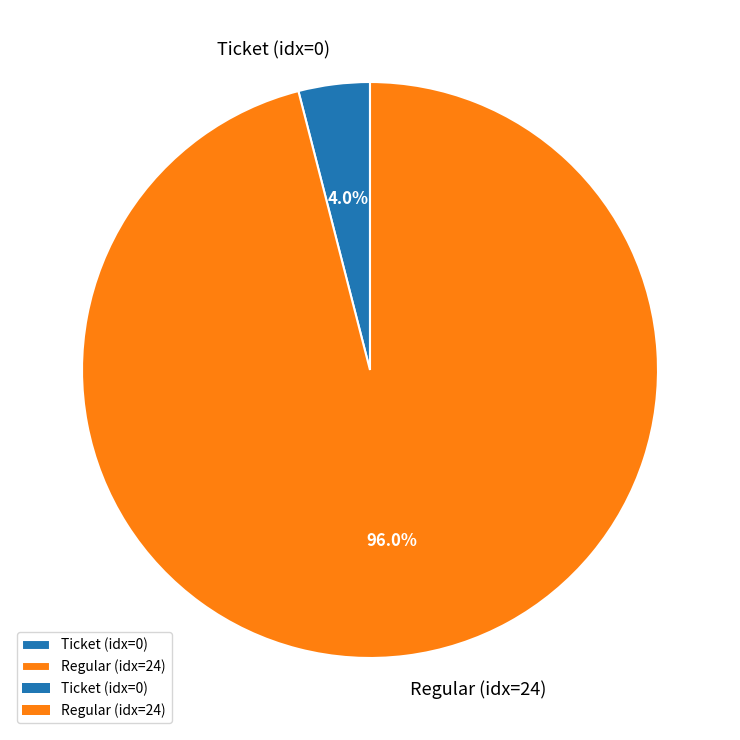

Is there a majority slice in this chart?

Yes